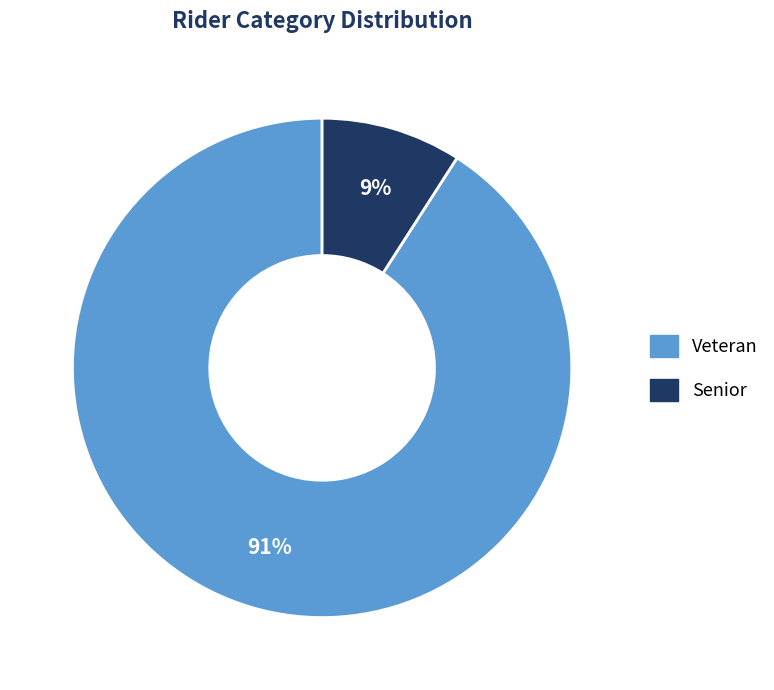

Approximately how many times larger is the value at Senior compared to Veteran?

0.1